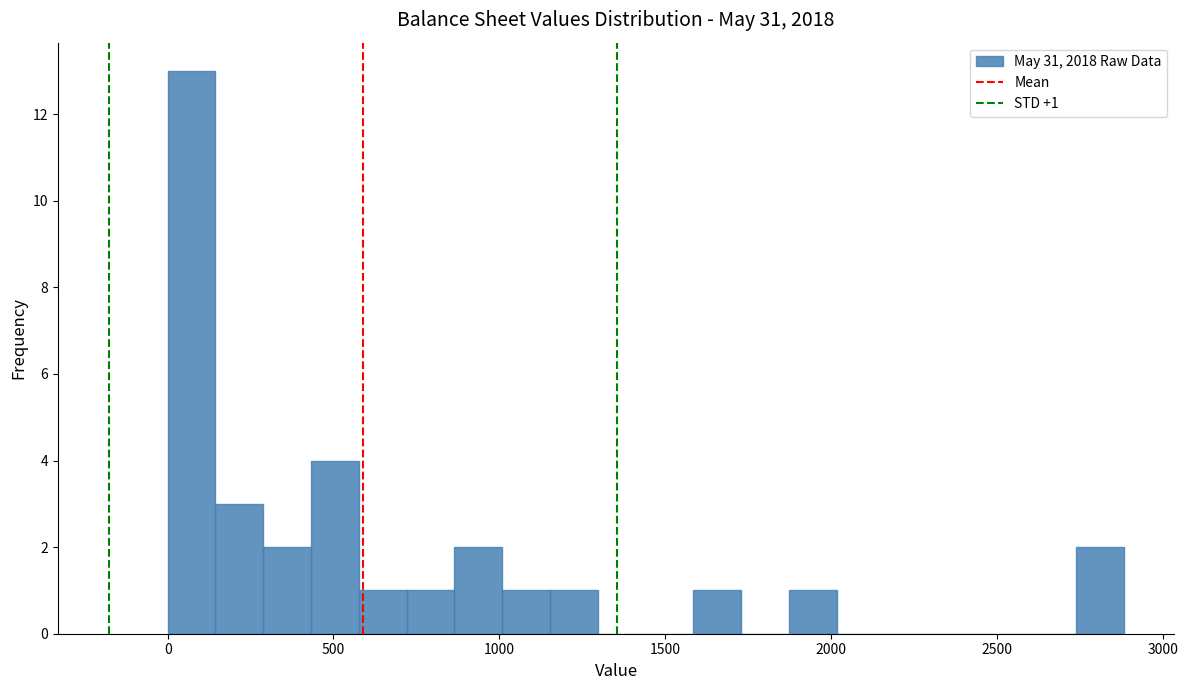

Read against the x-axis, roughly where is the centre of the tallest bar?

50